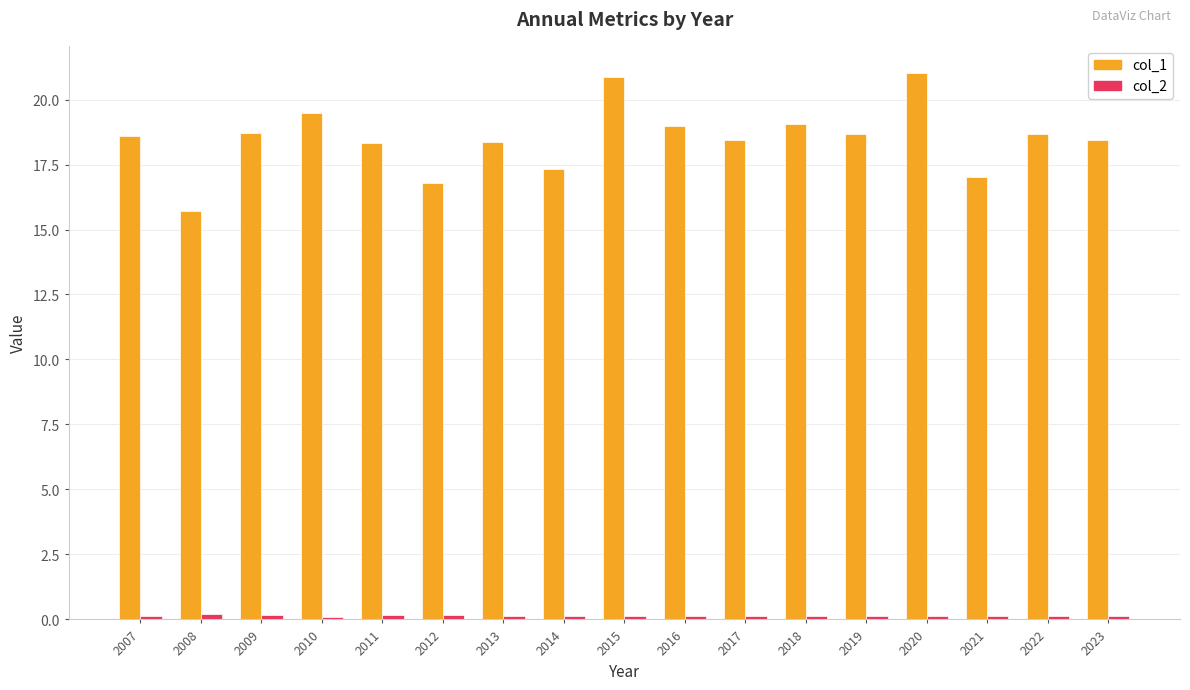

Which series has the largest total across all categories?

col_1